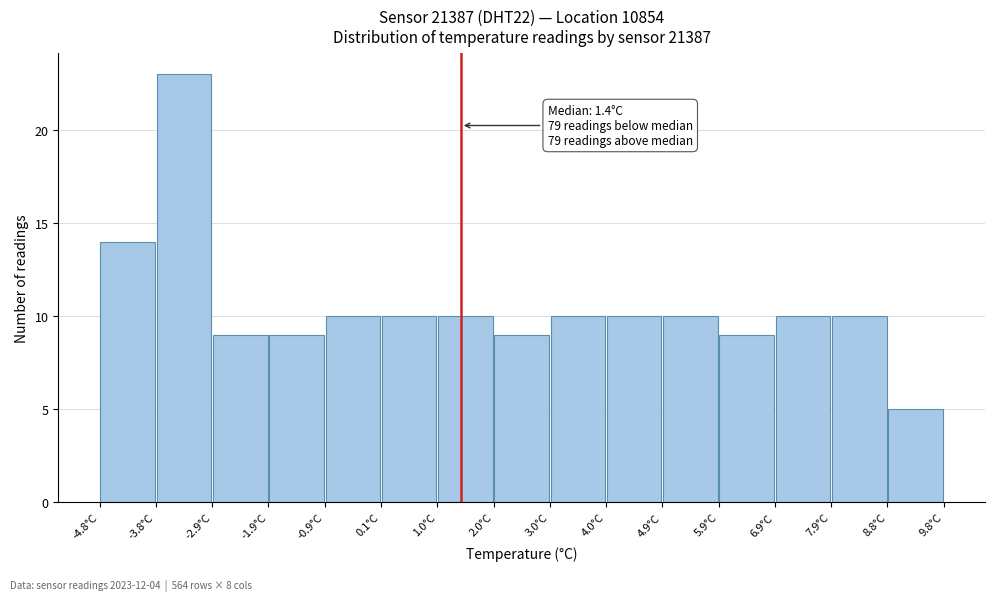

Over which range of the x-axis is the bar tallest?

-3.8 to -2.9